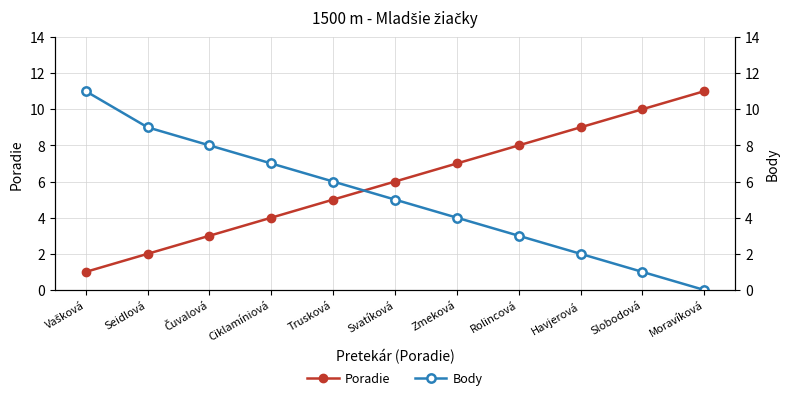

Reading right to left, extract all data points from this chart.

Poradie: 11	10	9	8	7	6	5	4	3	2	1
Body: 0	1	2	3	4	5	6	7	8	9	11